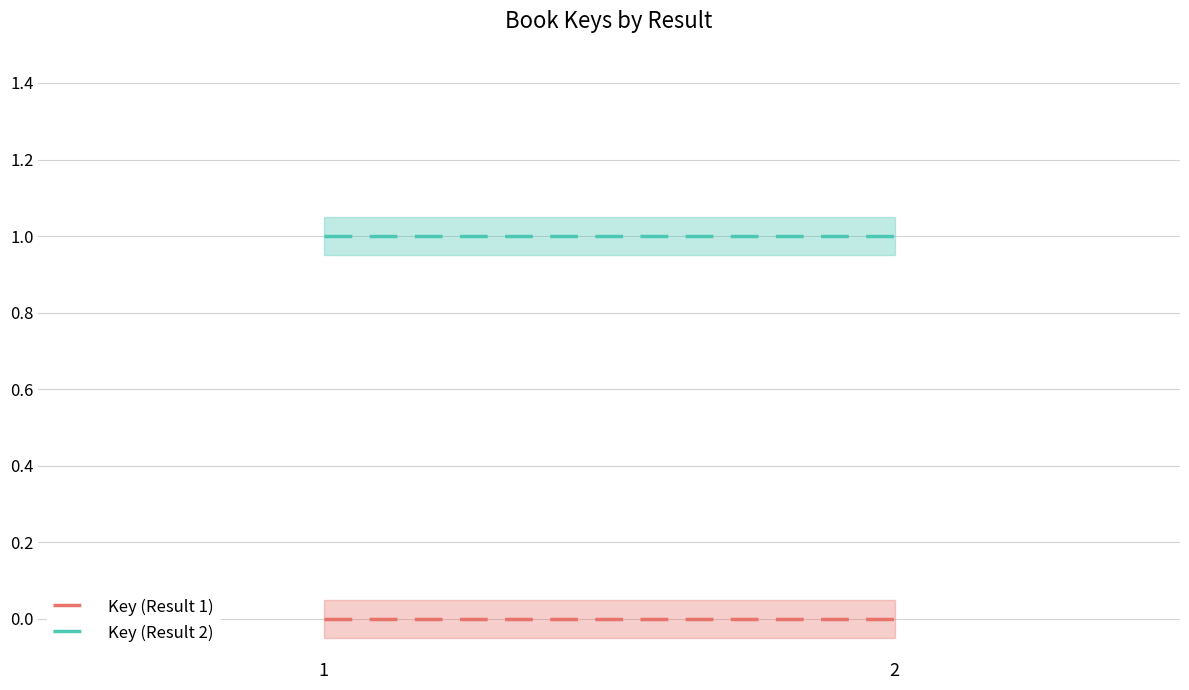

Does the chart display data point markers on the line(s)?

No